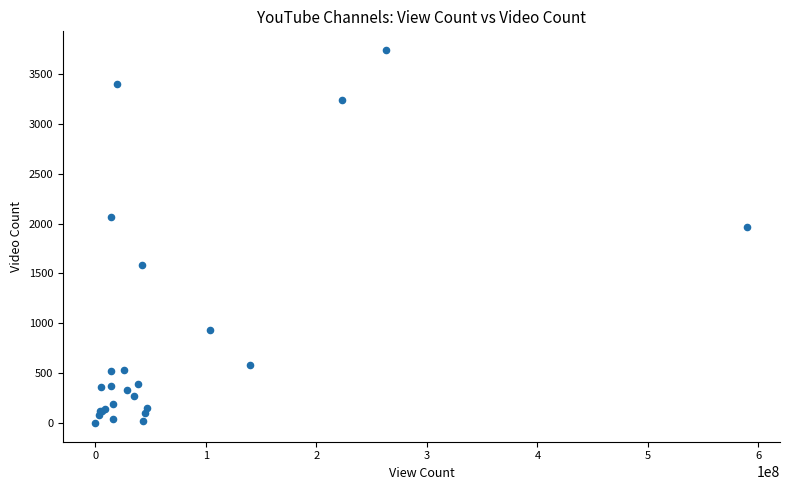

What Y value in the scatter plot is closest to 1870?

1962